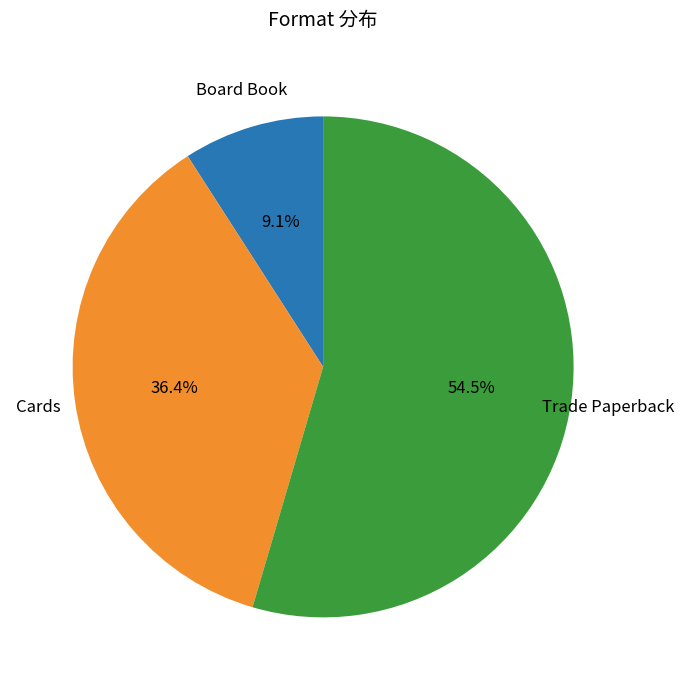

Is there a majority slice in this chart?

Yes